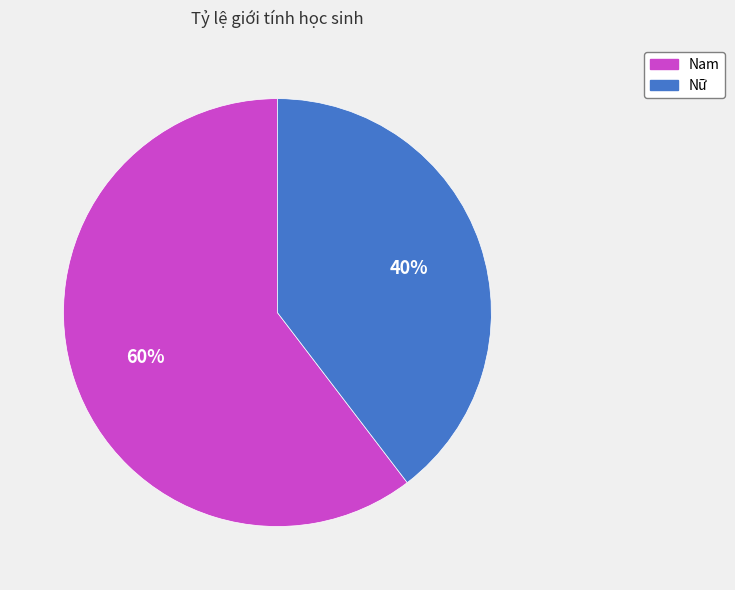

Is the sum of Nam and Nữ greater than half?

Yes